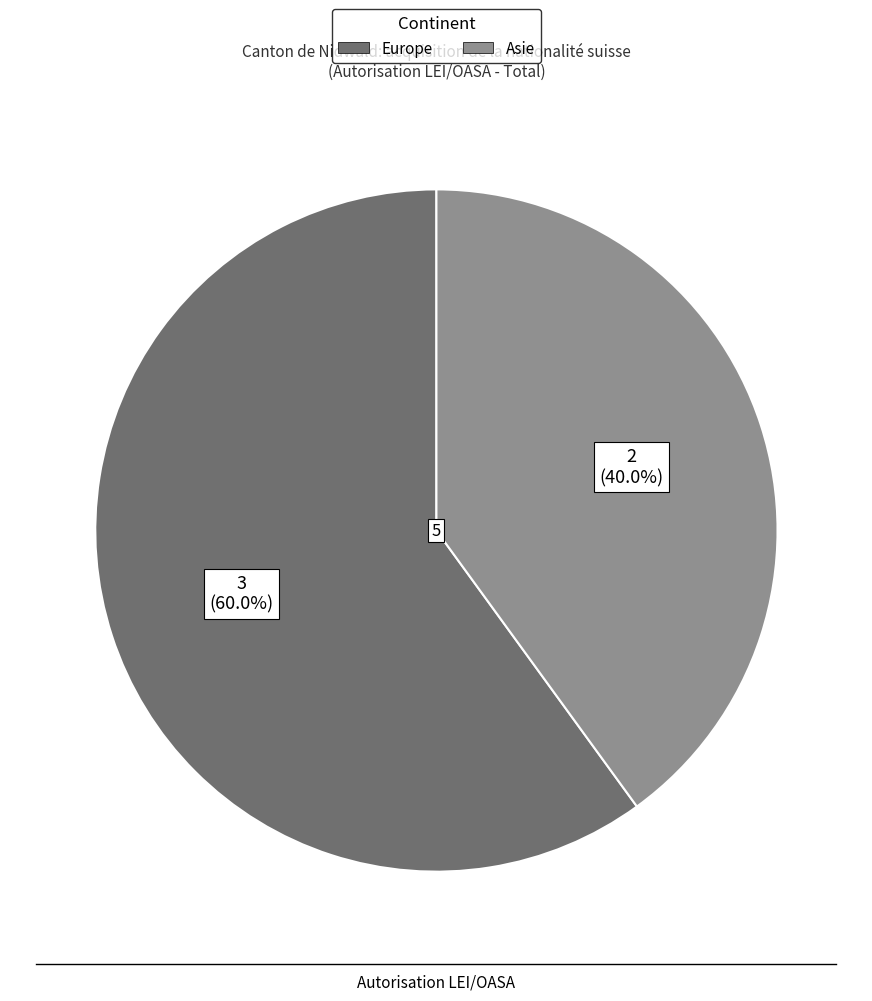

Which has a higher value, Asie or Europe?

Europe